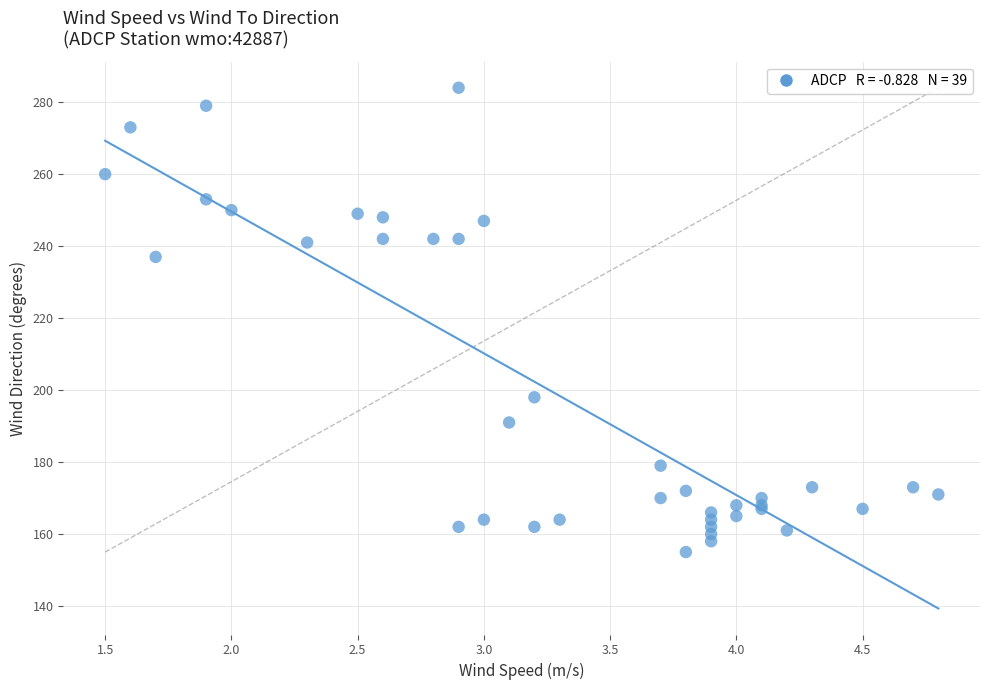

What Y value in the scatter plot is closest to 219?

237